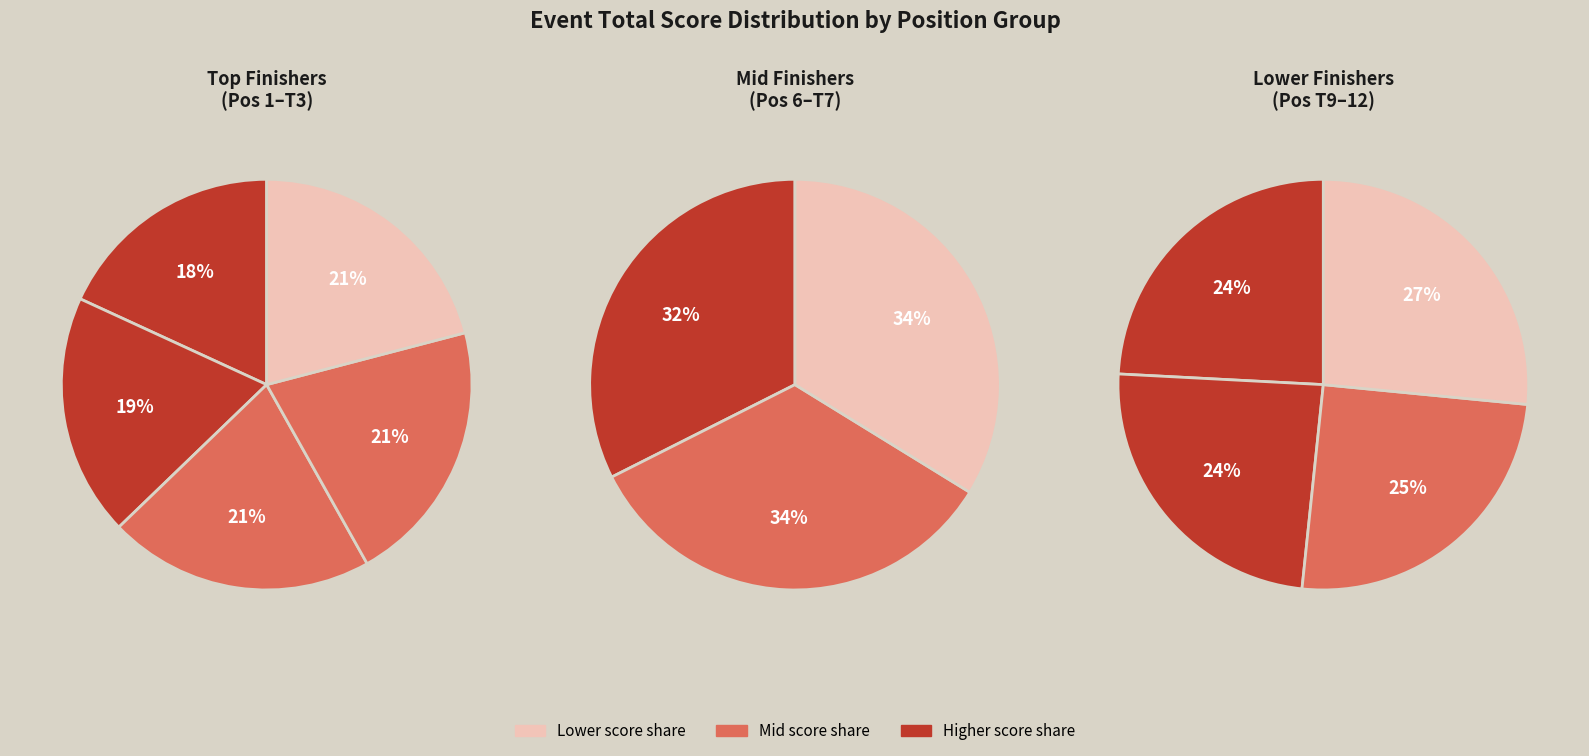

Is T3 the majority of the pie?

No